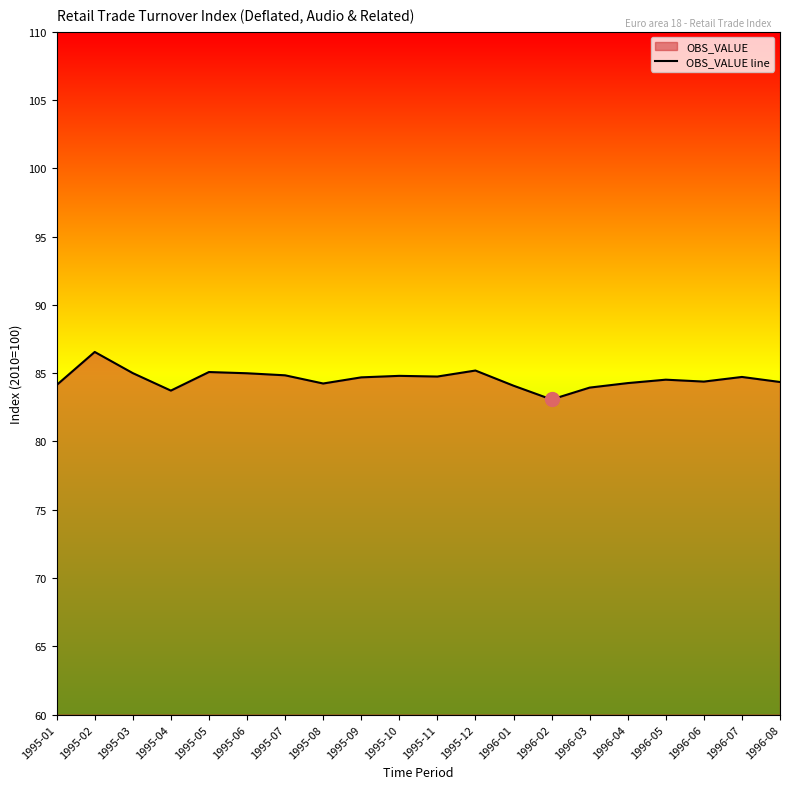

How many data points are less than 84?

3